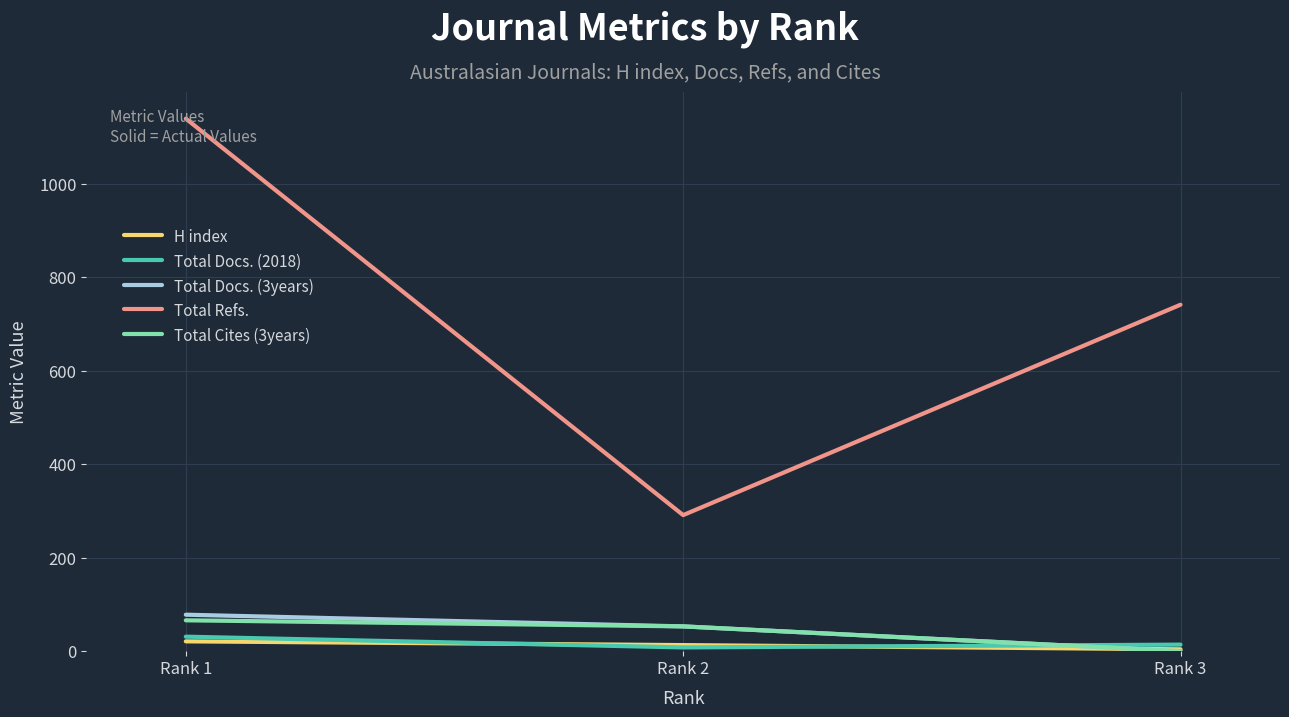

How many values in the H index series are below 13?

1